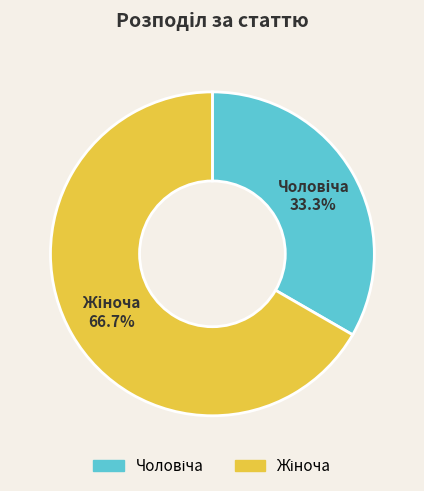

Does any single category account for the majority?

Yes